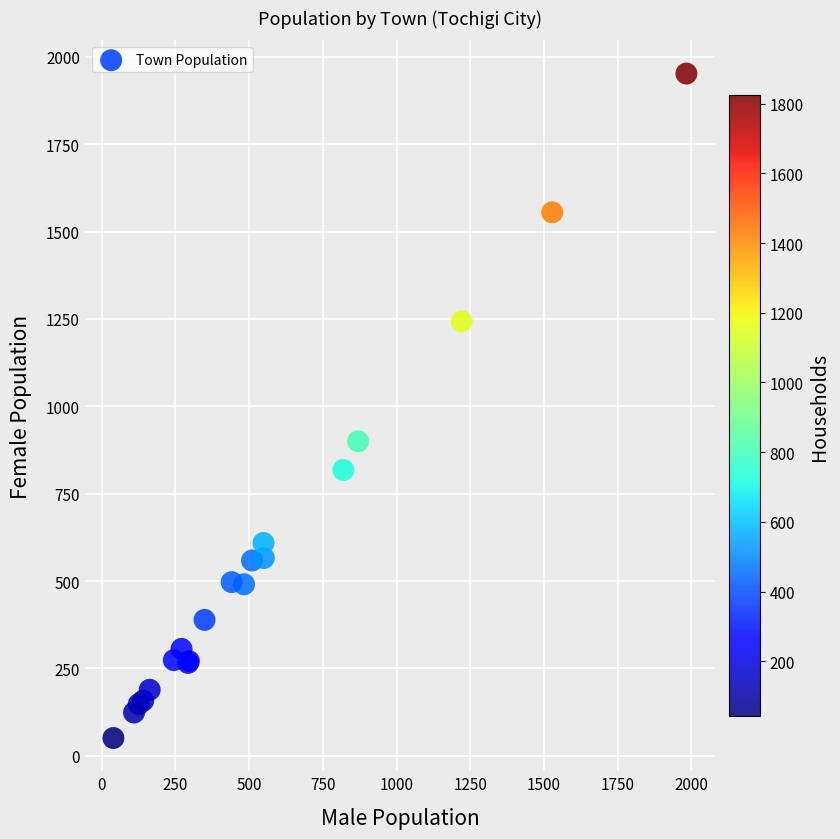

What Y value in the scatter plot is closest to 1001?

900